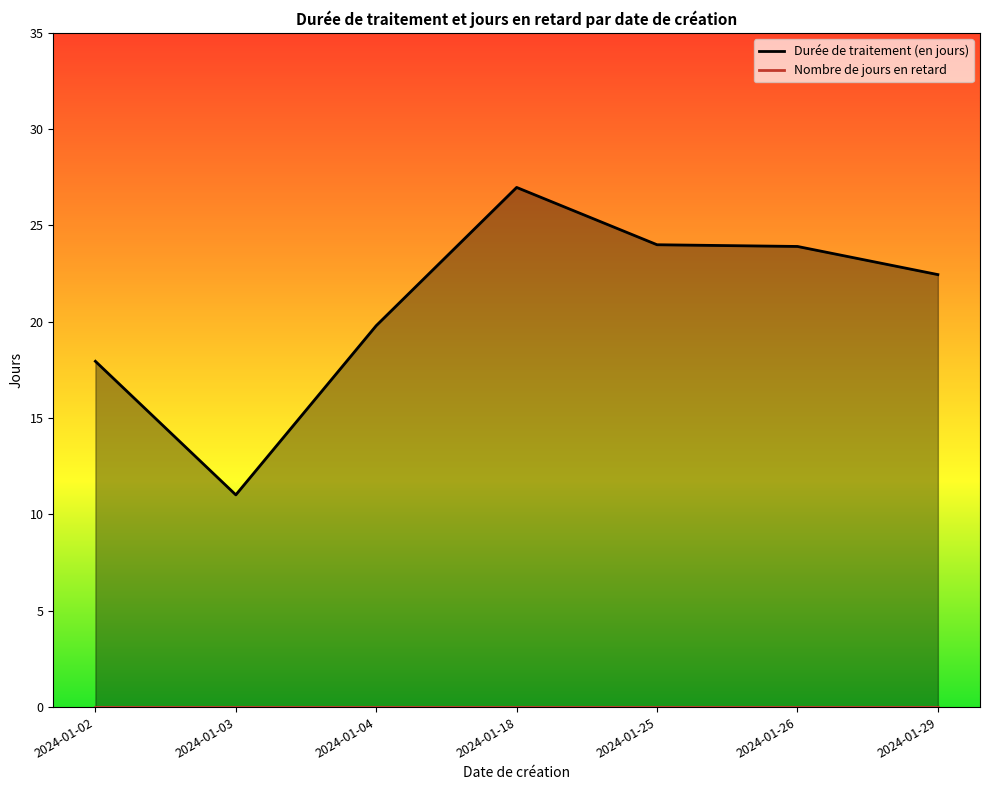

Which label corresponds to the smallest value in the chart?

2024-01-02